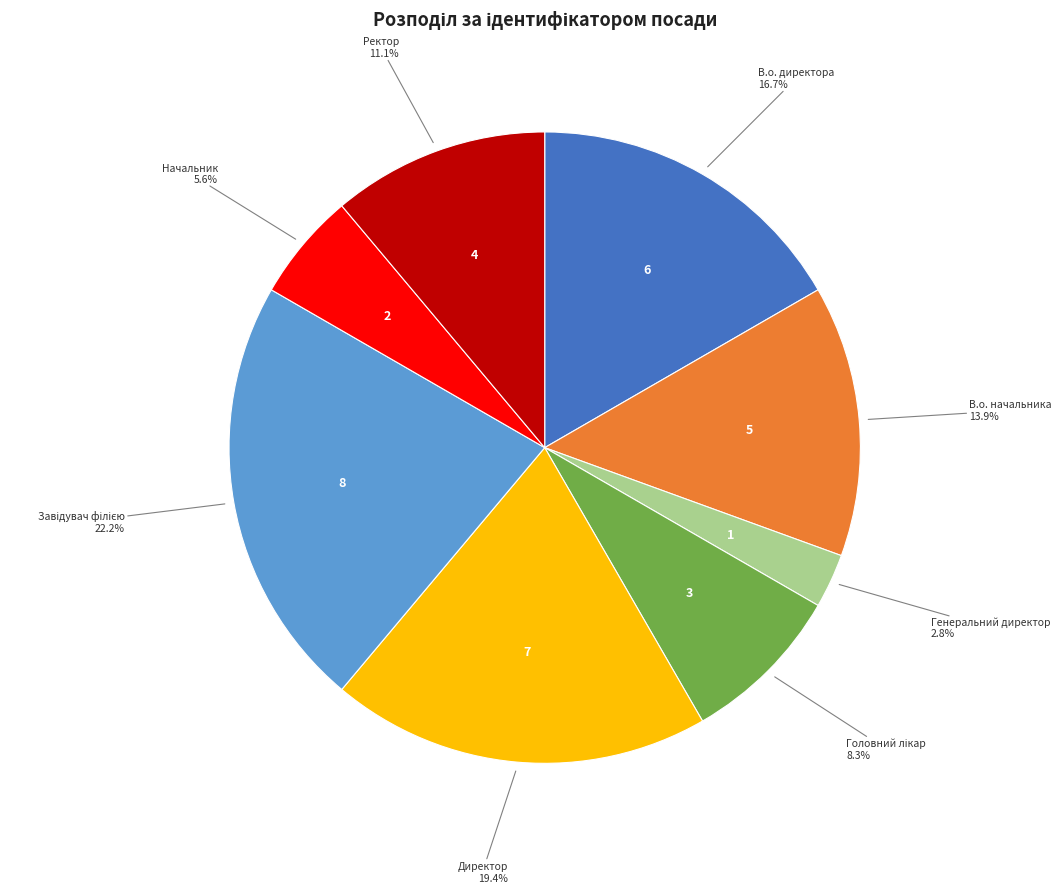

Does any single category account for the majority?

No